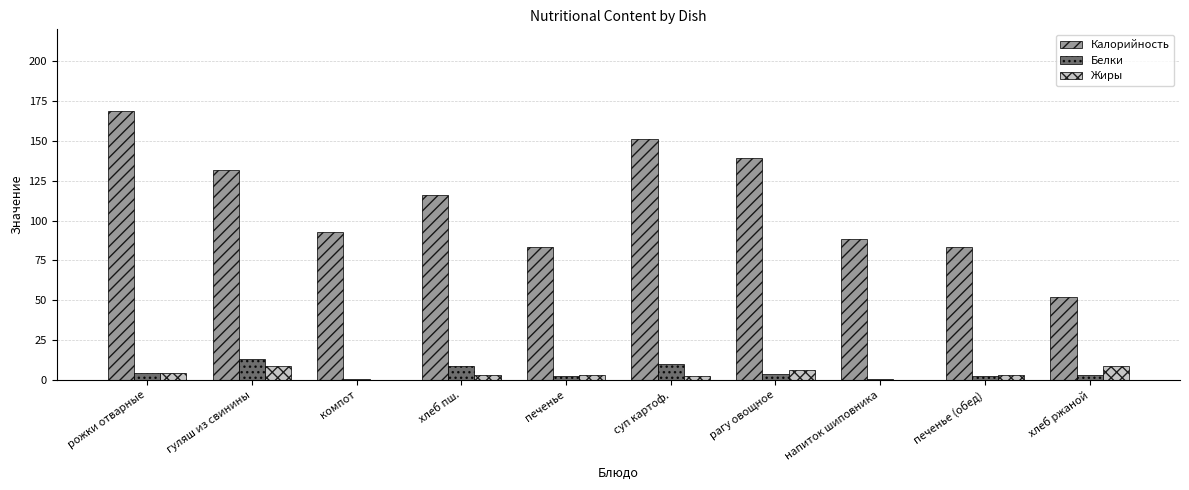

What is the maximum value for Калорийность?

168.9